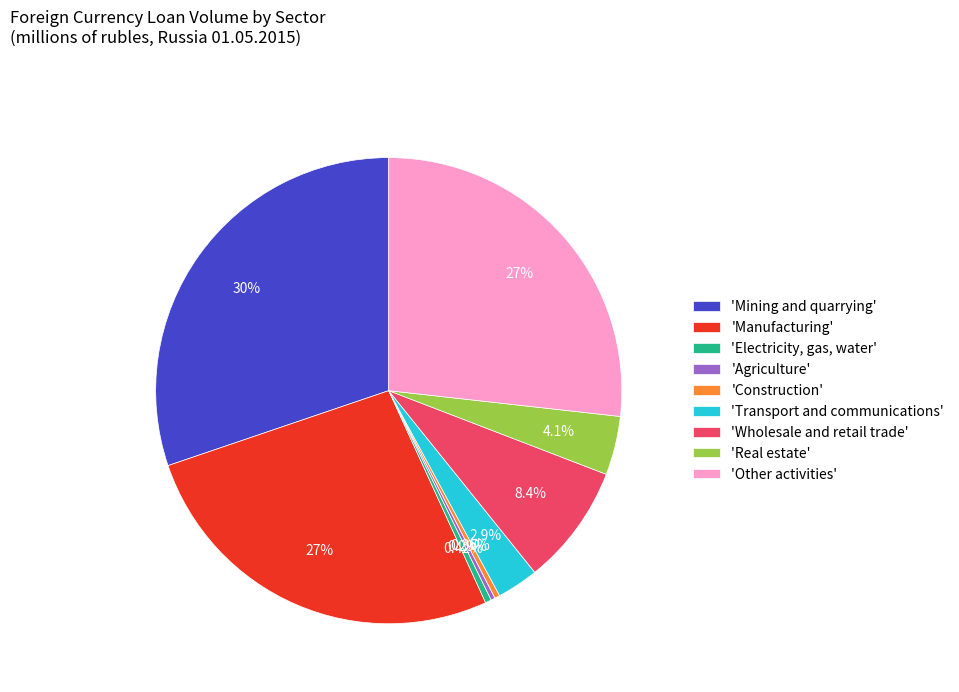

Which category has the biggest portion of the pie?

'Mining and quarrying'